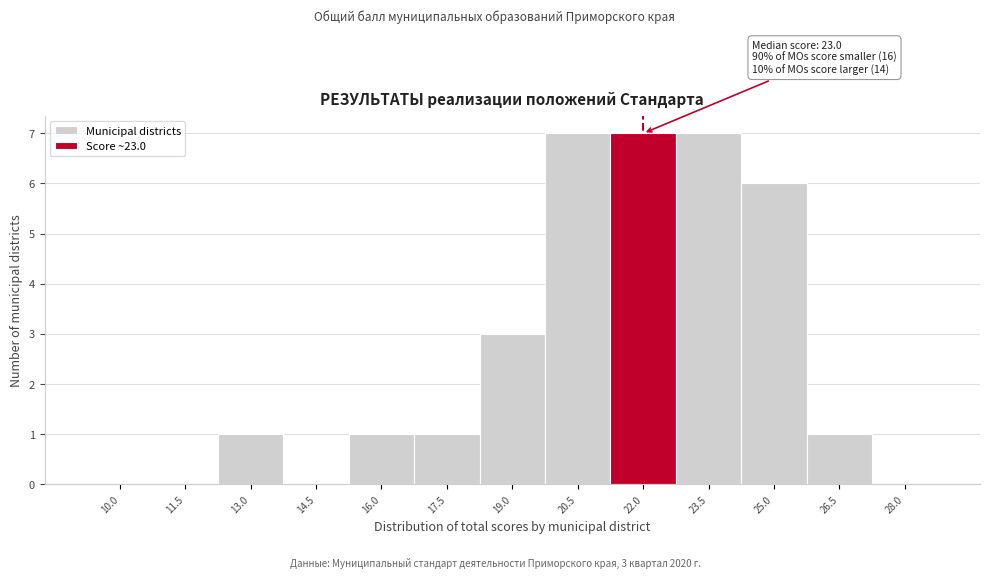

Reading left to right, extract all data points from this chart.

10.0=0	11.5=0	13.0=1	14.5=0	16.0=1	17.5=1	19.0=3	20.5=7	22.0=7	23.5=7	25.0=6	26.5=1	28.0=0